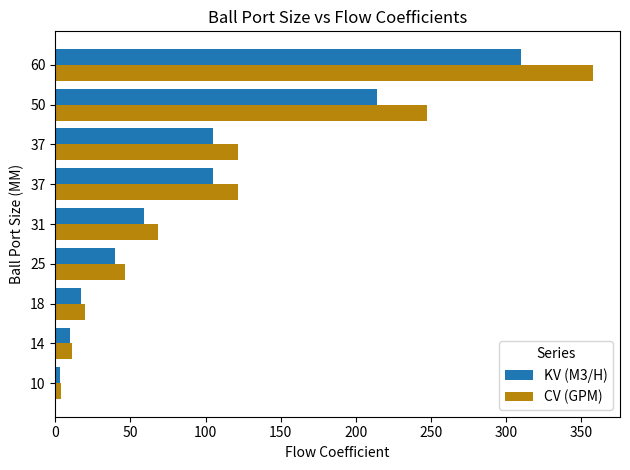

How many series are shown in this chart?

2